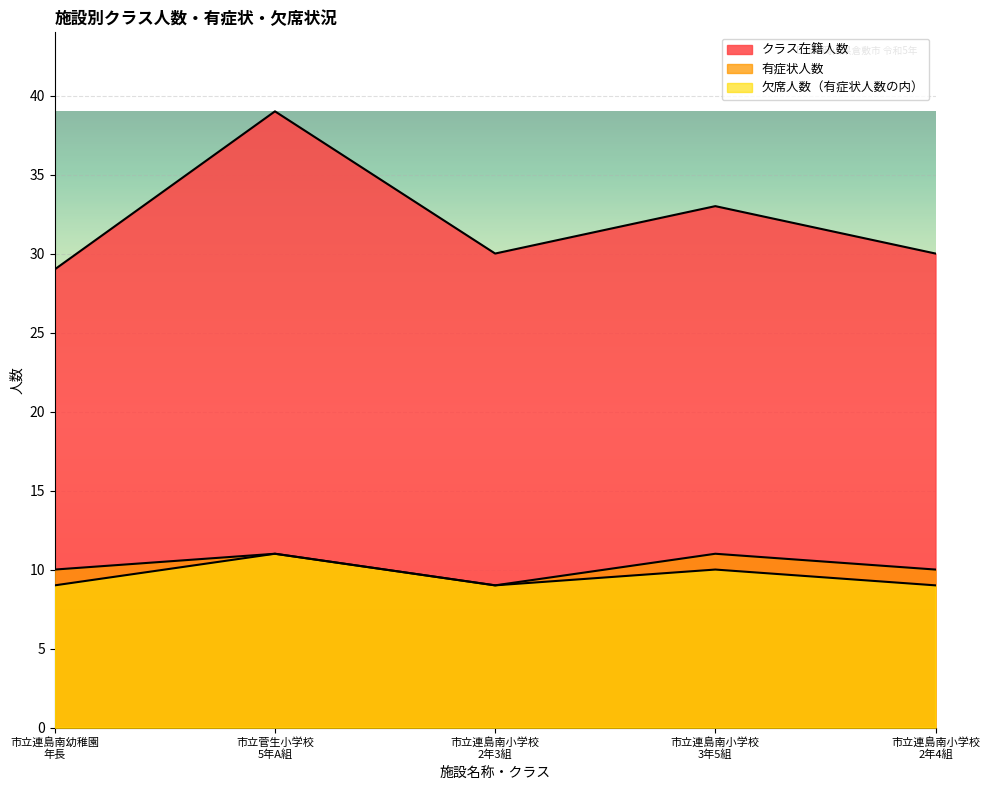

Where is the first local minimum for 有症状人数?

市立連島南小学校
2年3組